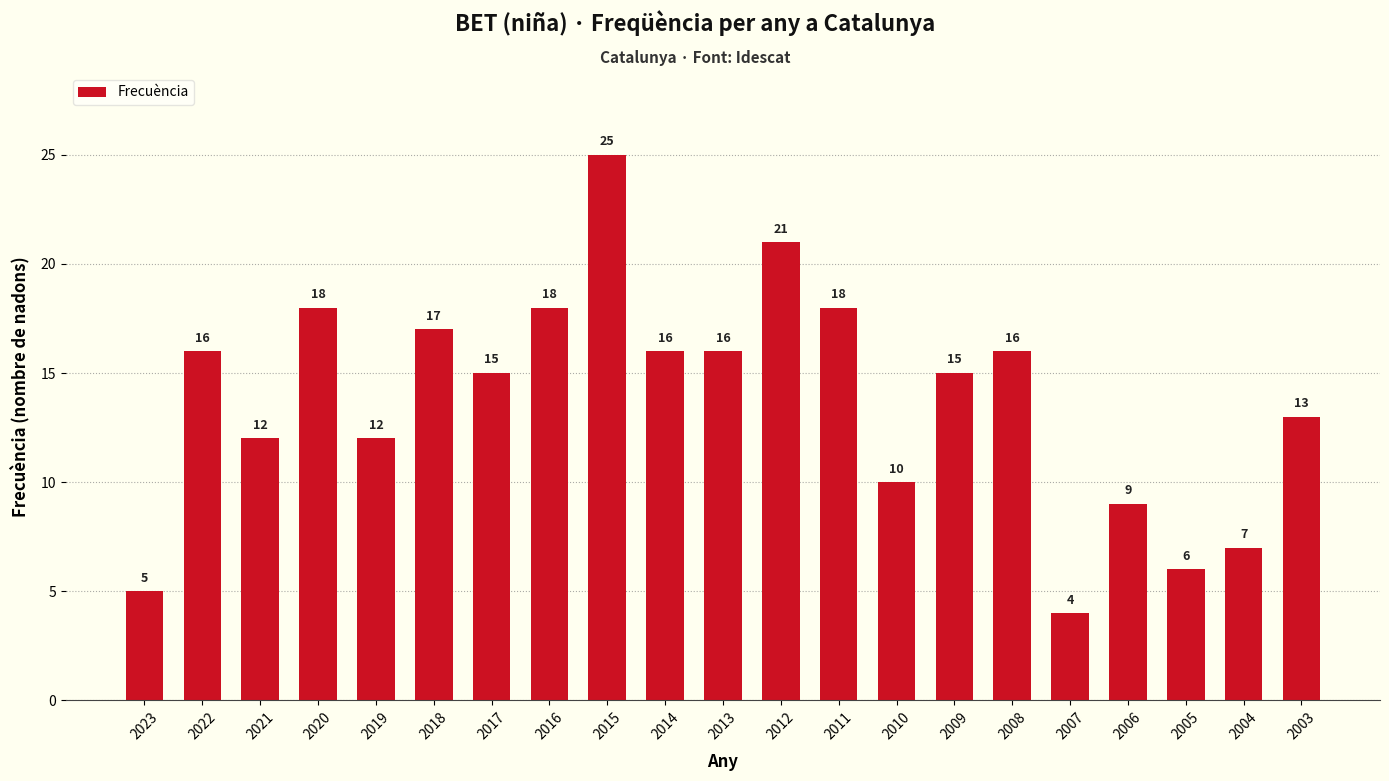

What is the value of the 17th bar from the left?

4